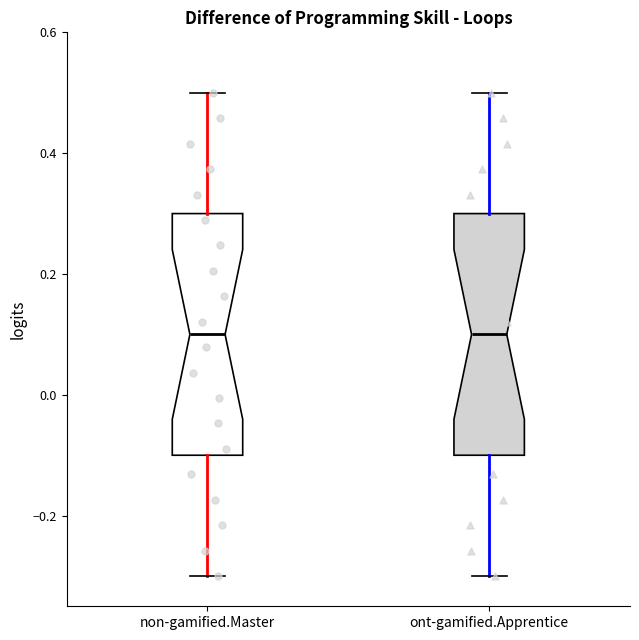

Where is the lower edge of the box for ont-gamified.Apprentice on the y-axis? The values are not printed on the chart, so give them approximately, as read against the axis.

-0.1